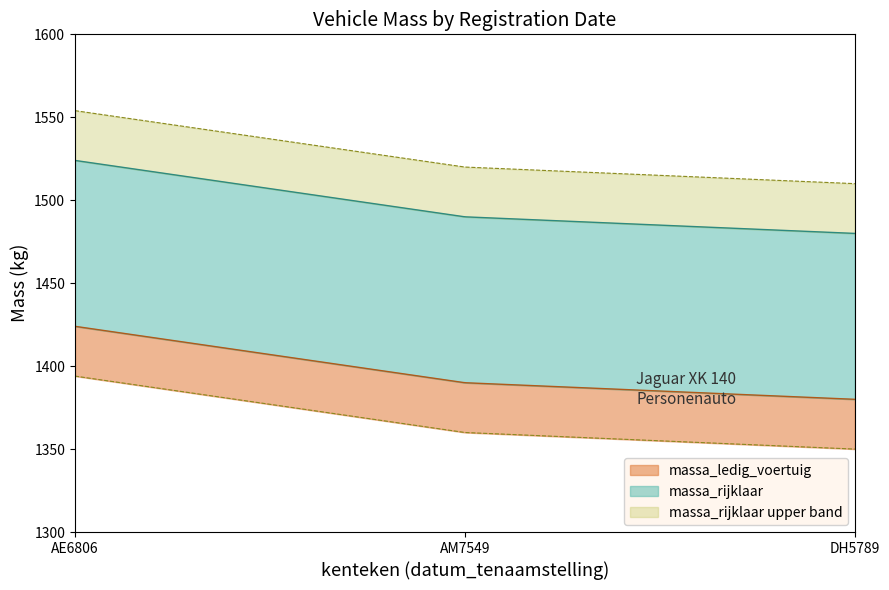

Between AE6806 and DH5789, which series saw the biggest shift?

massa_ledig_voertuig